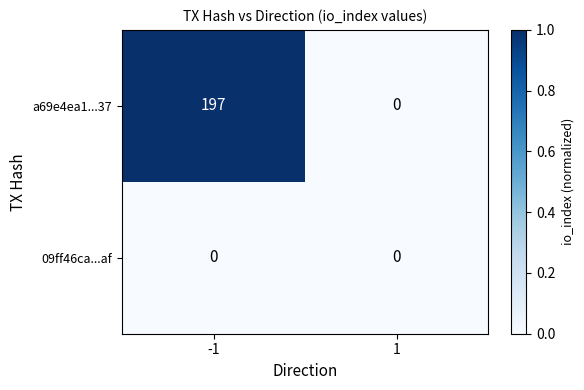

Reading left to right, transcribe all the data shown in this chart.

a69e4ea1...37: -1=197	1=0
09ff46ca...af: -1=0	1=0